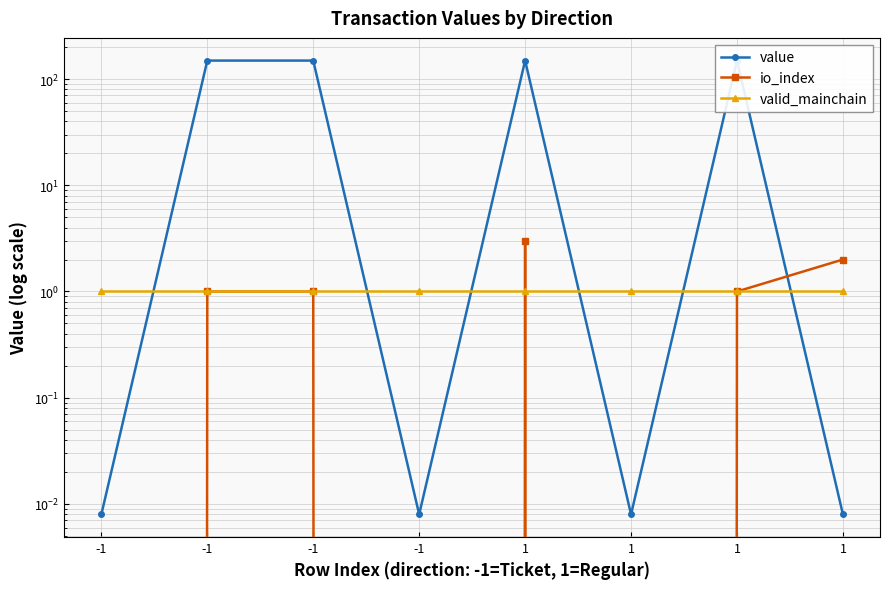

What are all the series names shown in the legend?

value, io_index, valid_mainchain